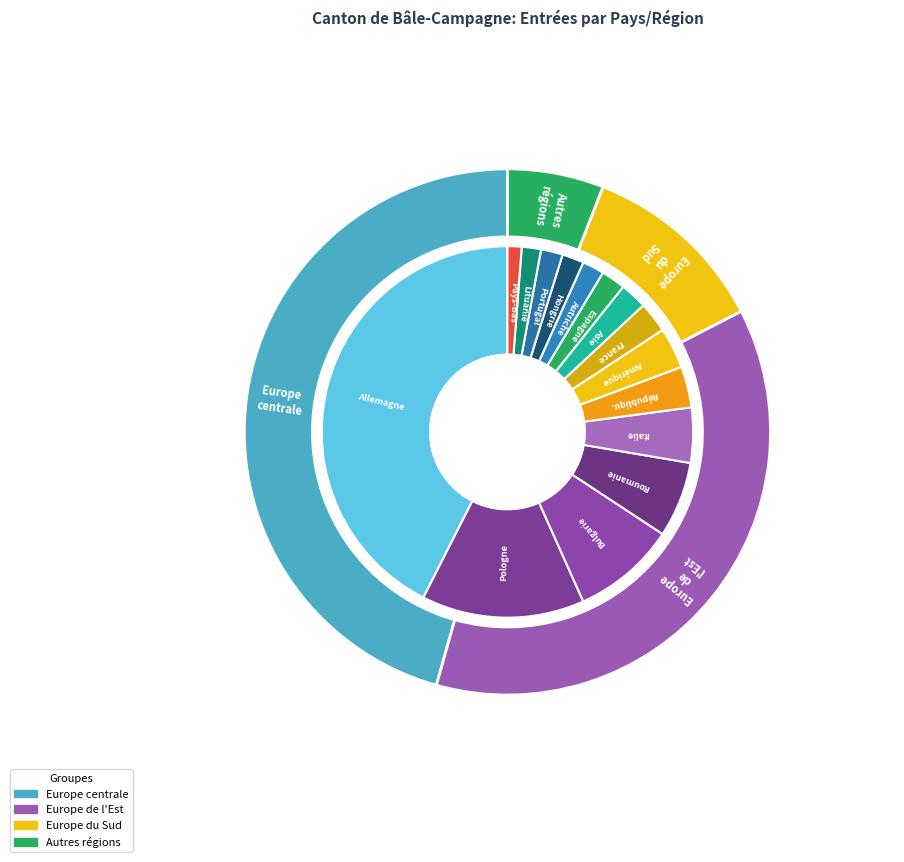

Rank the categories by value from lowest to highest.

Pays-Bas, Lituanie, Autriche, Hongrie, Portugal, Espagne, Asie, France, République slovaque, Amérique, Italie, Roumanie, Bulgarie, Pologne, Allemagne